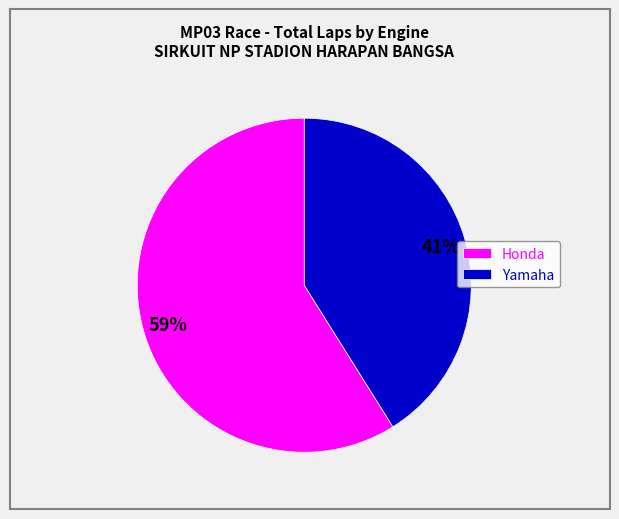

Is there any slice that represents more than half of the pie?

Yes